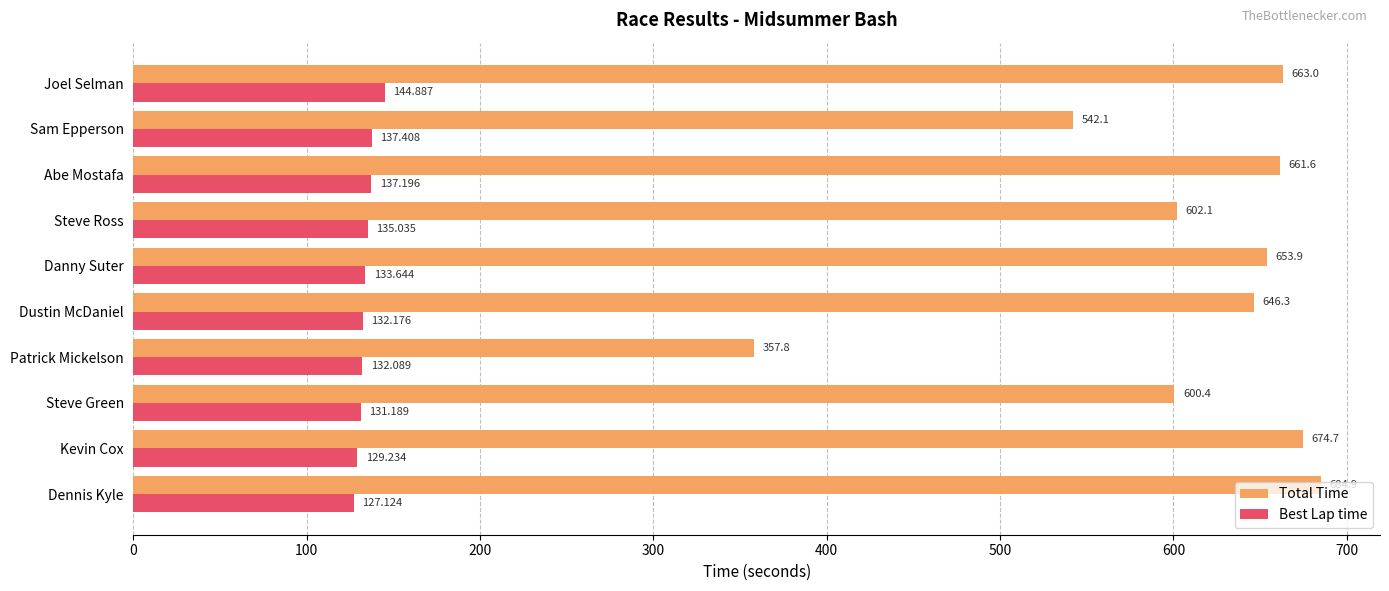

List the series in order of their peak value, lowest first.

Best Lap time, Total Time